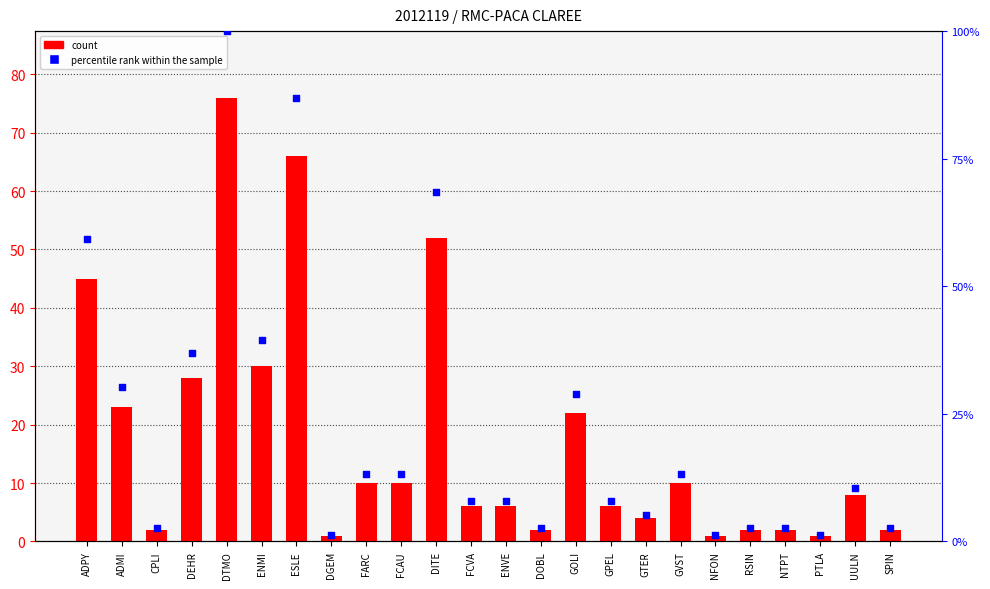

Which series contains the highest Y value?

percentile rank within the sample